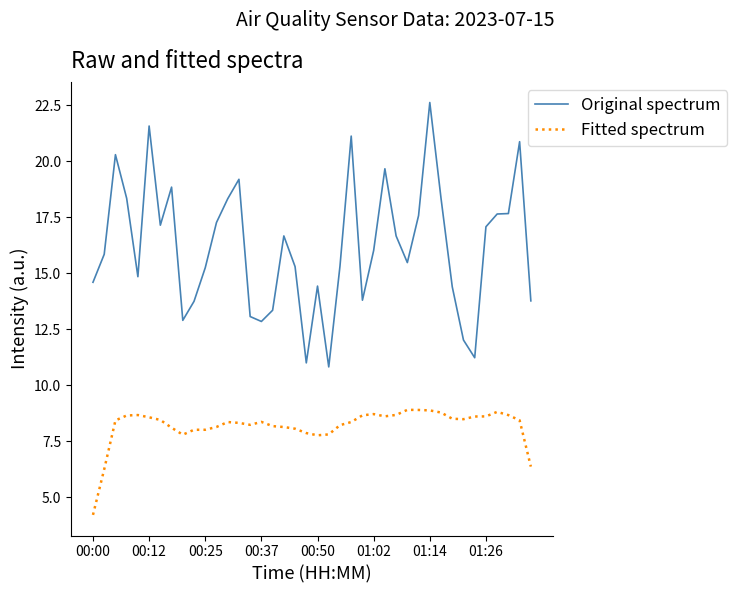

What is the difference between the maximum and second lowest values in the Original spectrum series?

11.6